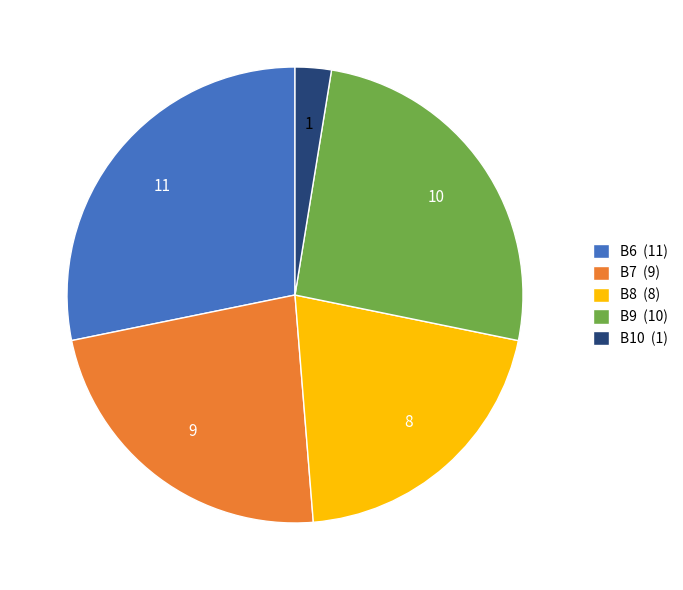

Is it true that B8 is 13% of the pie?

False